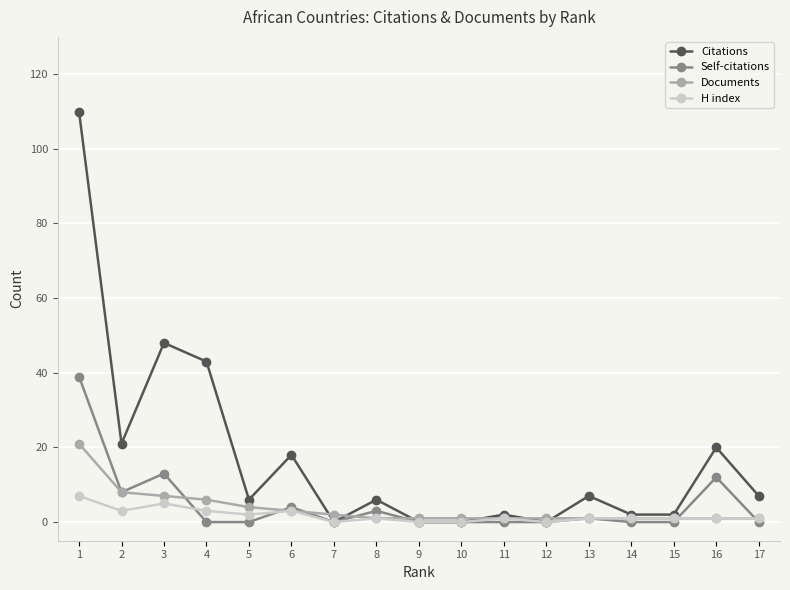

How many distinct data groups are displayed?

4